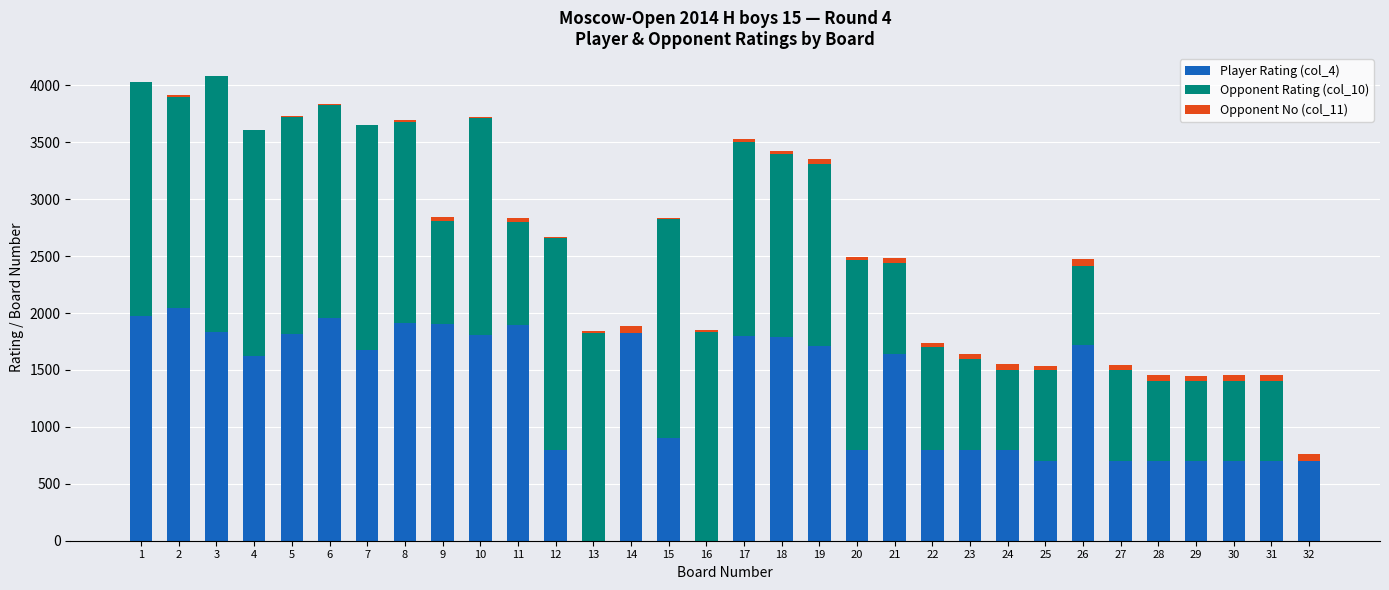

Read the Opponent Rating (col_10) value at 12, to the nearest 100.

1900